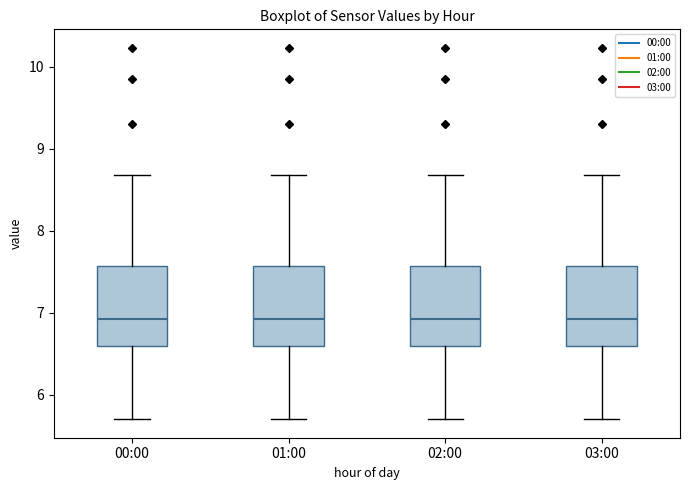

Reading left to right, transcribe this box plot: for each box, give where its median line is, the range the box spans, and where its two whiskers end, as read against the y-axis. The values are not printed on the chart, so give them approximately, as read against the axis.

00:00: median 6.9, box 6.6 to 7.6, whiskers 5.7 to 8.7
01:00: median 6.9, box 6.6 to 7.6, whiskers 5.7 to 8.7
02:00: median 6.9, box 6.6 to 7.6, whiskers 5.7 to 8.7
03:00: median 6.9, box 6.6 to 7.6, whiskers 5.7 to 8.7